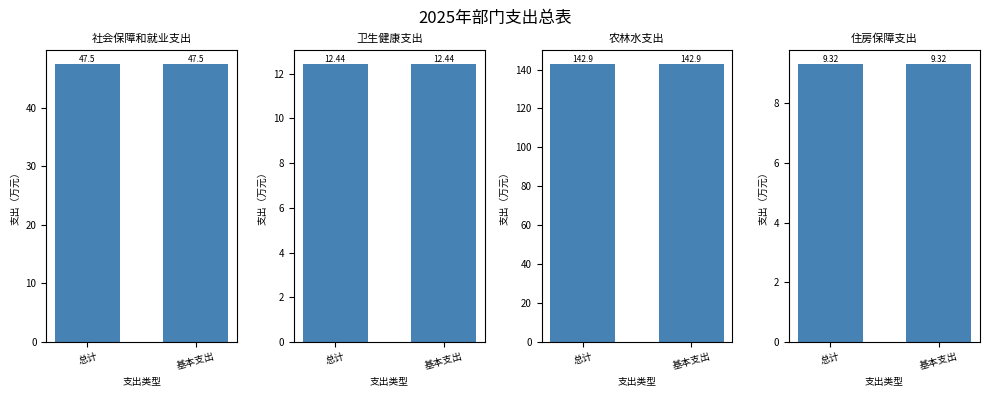

What is the sum of all 住房保障支出 values?

18.6